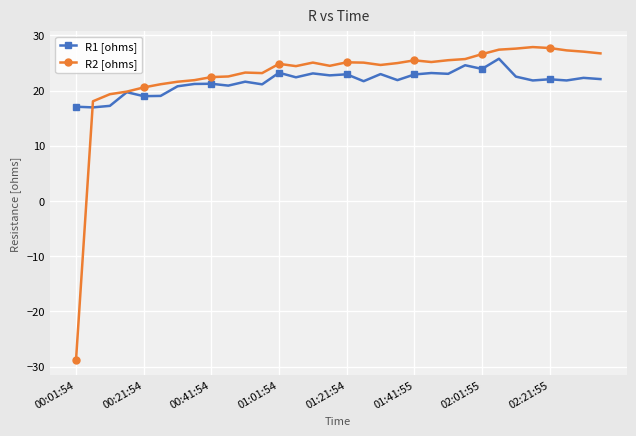

What is the value of the R1 [ohms] point at the 13th from the left?

23.2